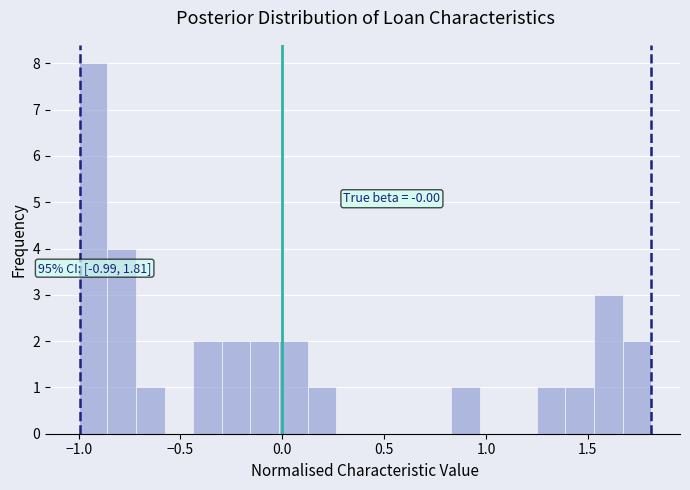

Around what value on the x-axis is the tallest bar? Give the approximate position of its centre, as read against the axis.

-0.95